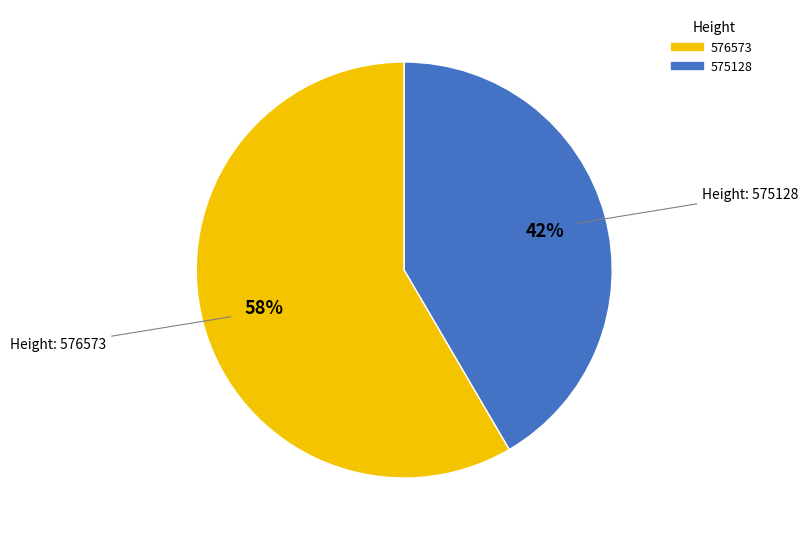

Rank the categories by value from highest to lowest.

576573, 575128